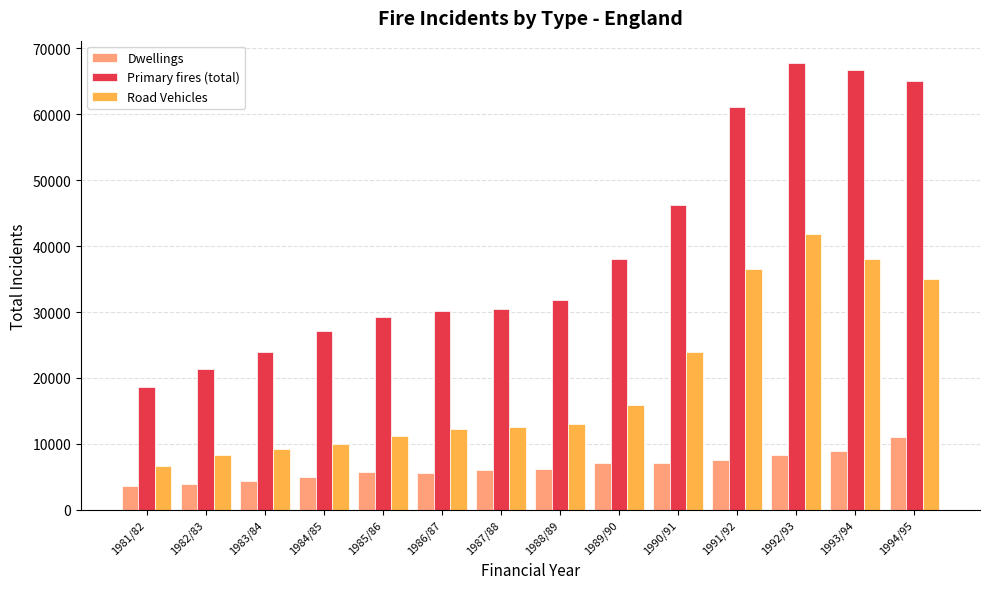

At which label does Primary fires (total) reach its minimum?

1981/82